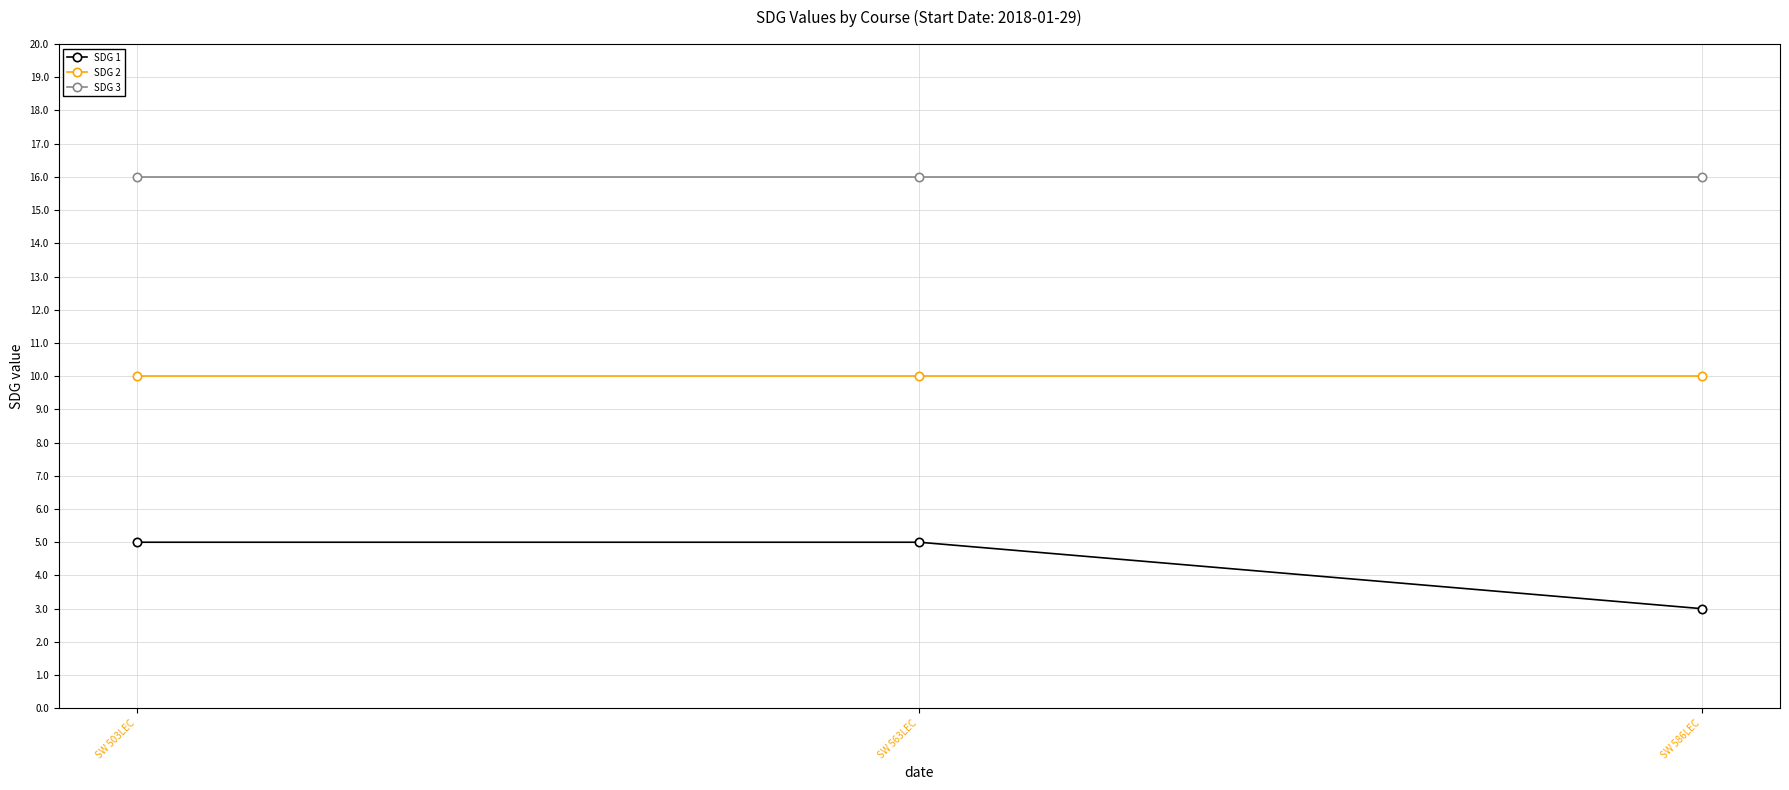

Count the number of data series in this chart.

3